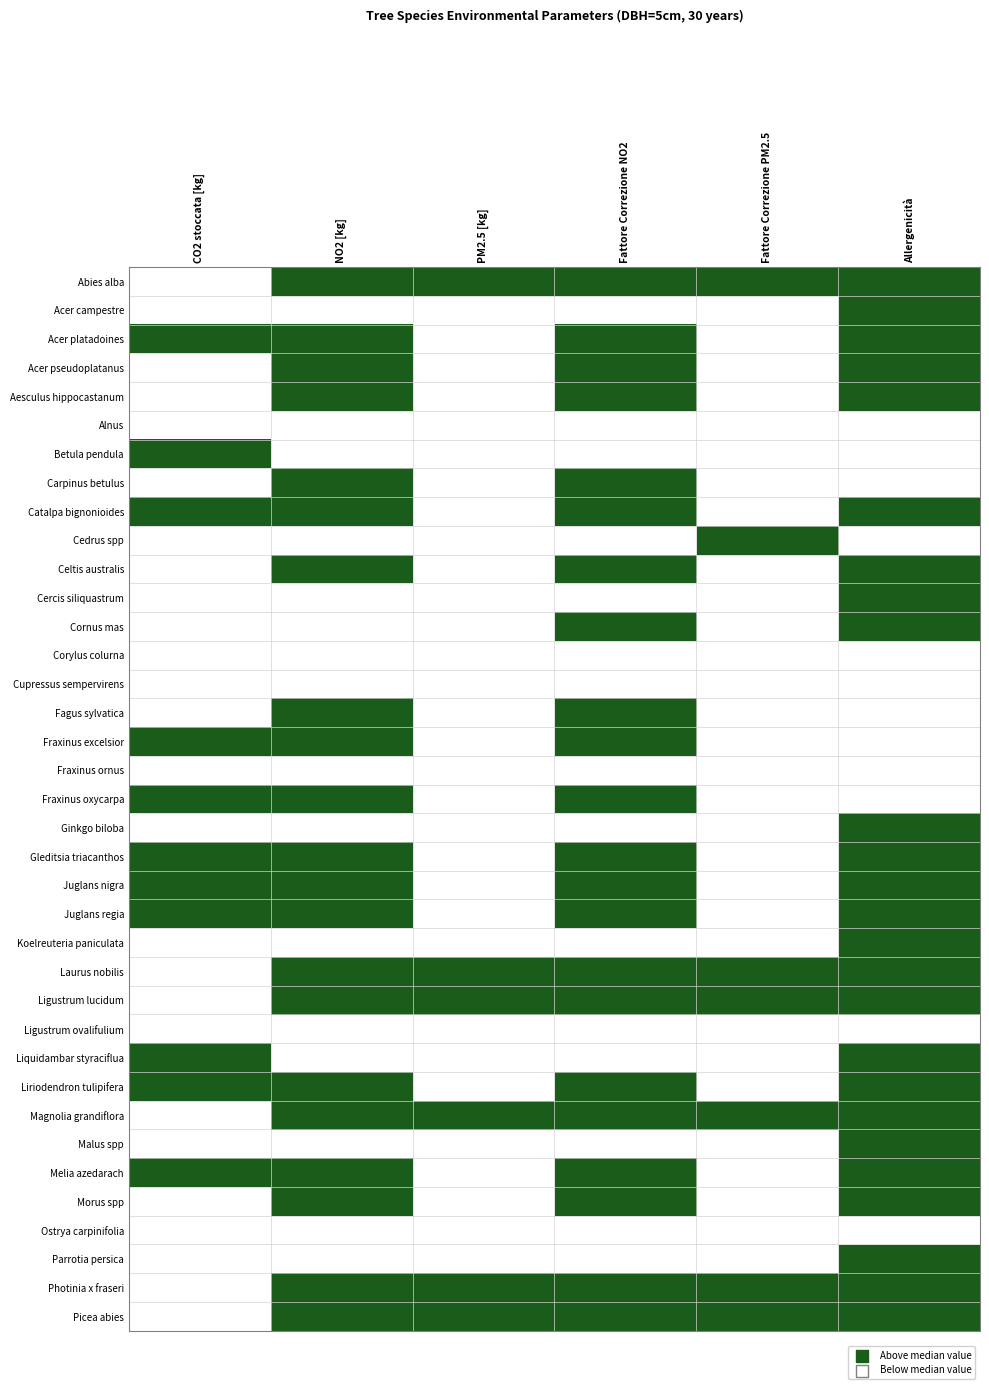

At which category is the sum across all series the highest?

Allergenicità